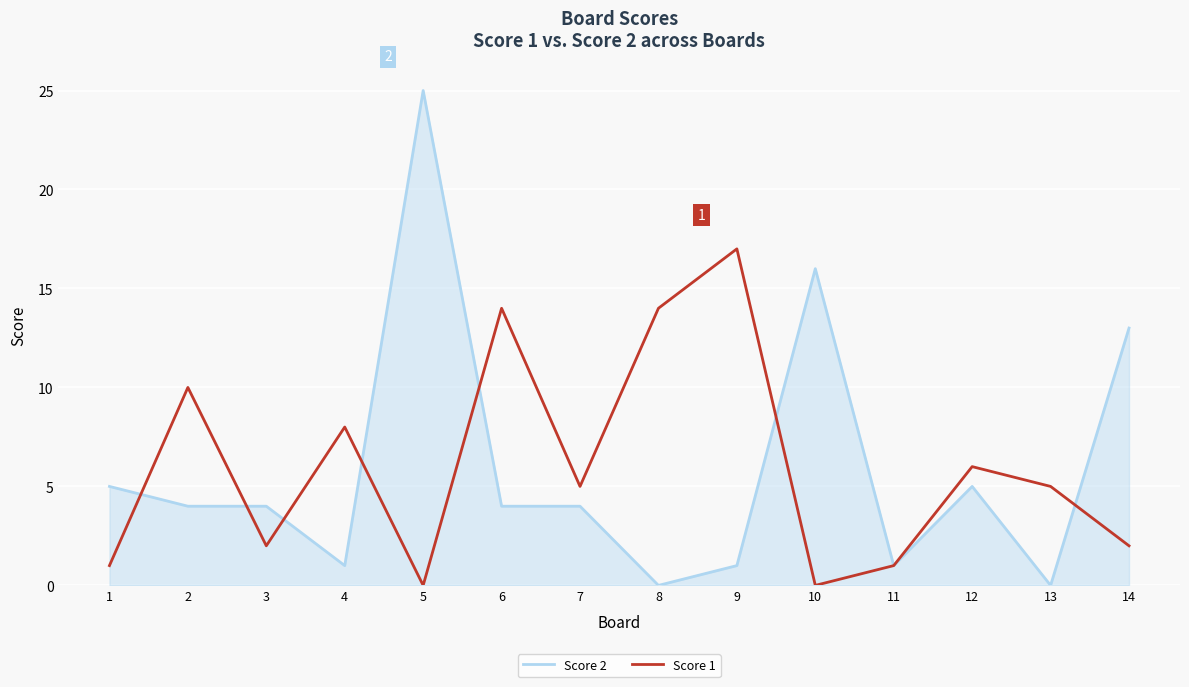

How many interior local valleys does the Score 1 series have?

4